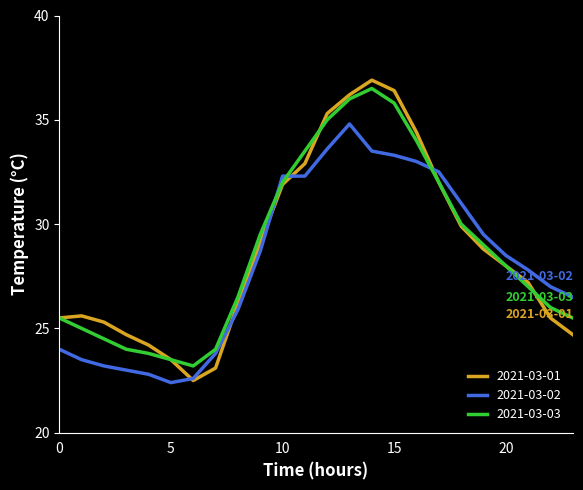

Which series has the widest spread of values?

2021-03-01